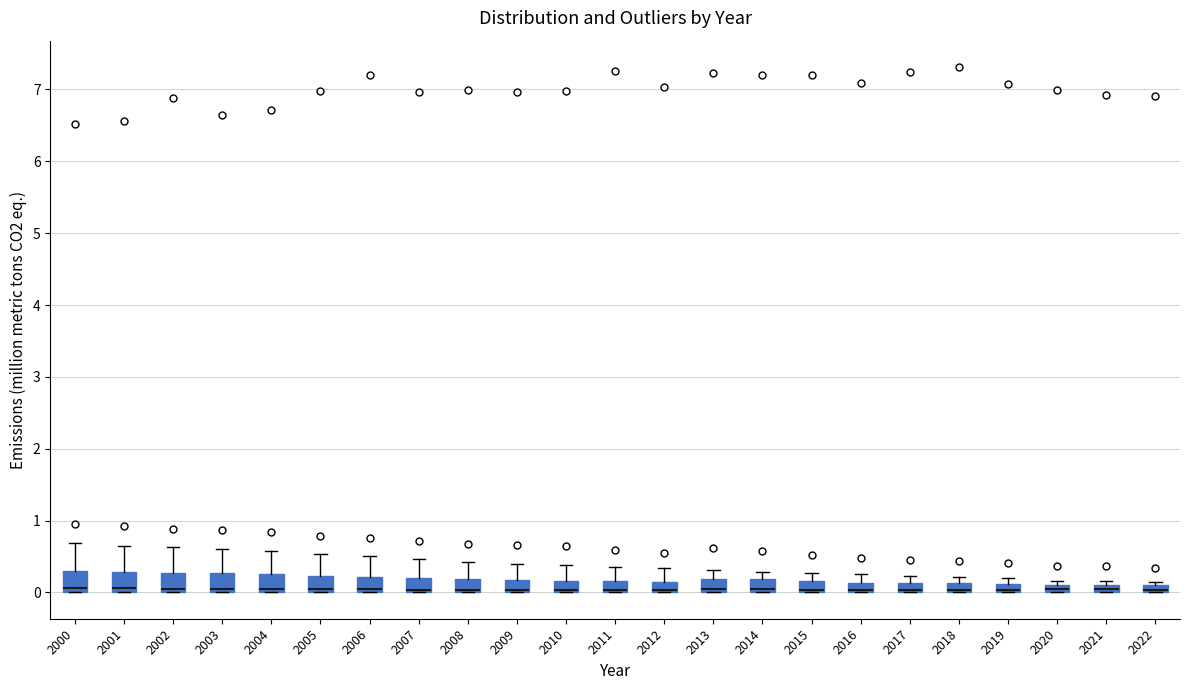

Where does the upper whisker of the box at x = 2016 end on the y-axis? The values are not printed on the chart, so give them approximately, as read against the axis.

0.3